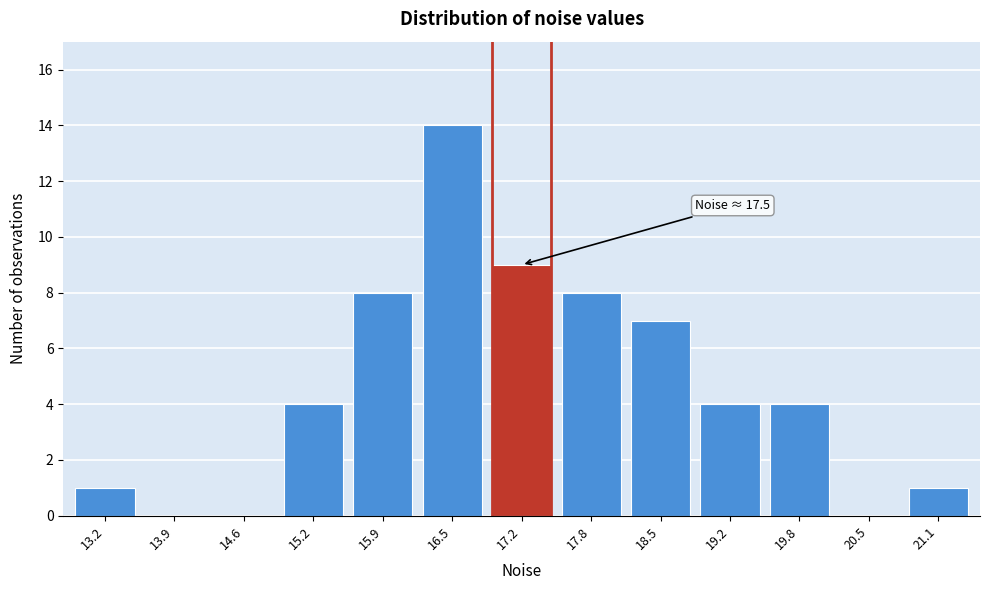

Reading left to right, list all the values displayed in this chart.

13.2=1	13.9=0	14.6=0	15.2=4	15.9=8	16.5=14	17.2=9	17.8=8	18.5=7	19.2=4	19.8=4	20.5=0	21.1=1